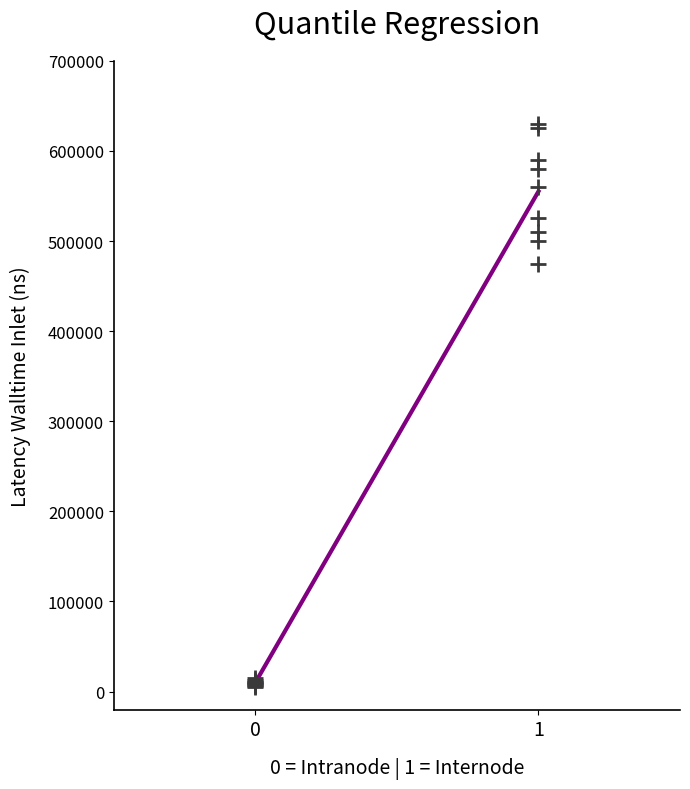

What Y value in the scatter plot is closest to 317500?

475000